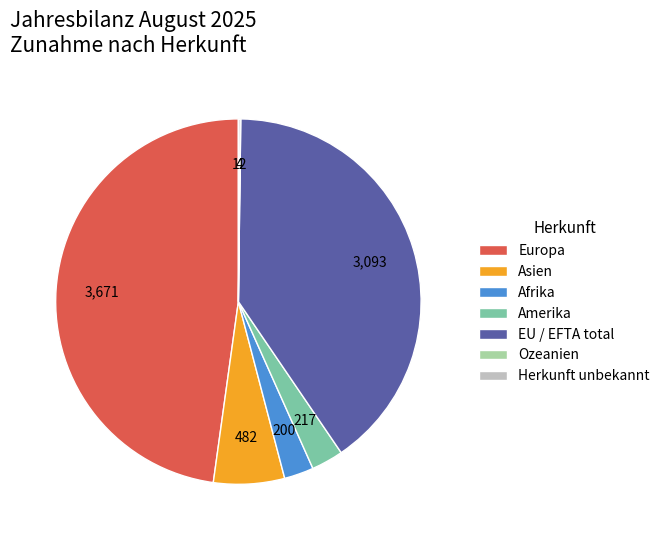

Between Europa and Amerika, which is larger?

Europa